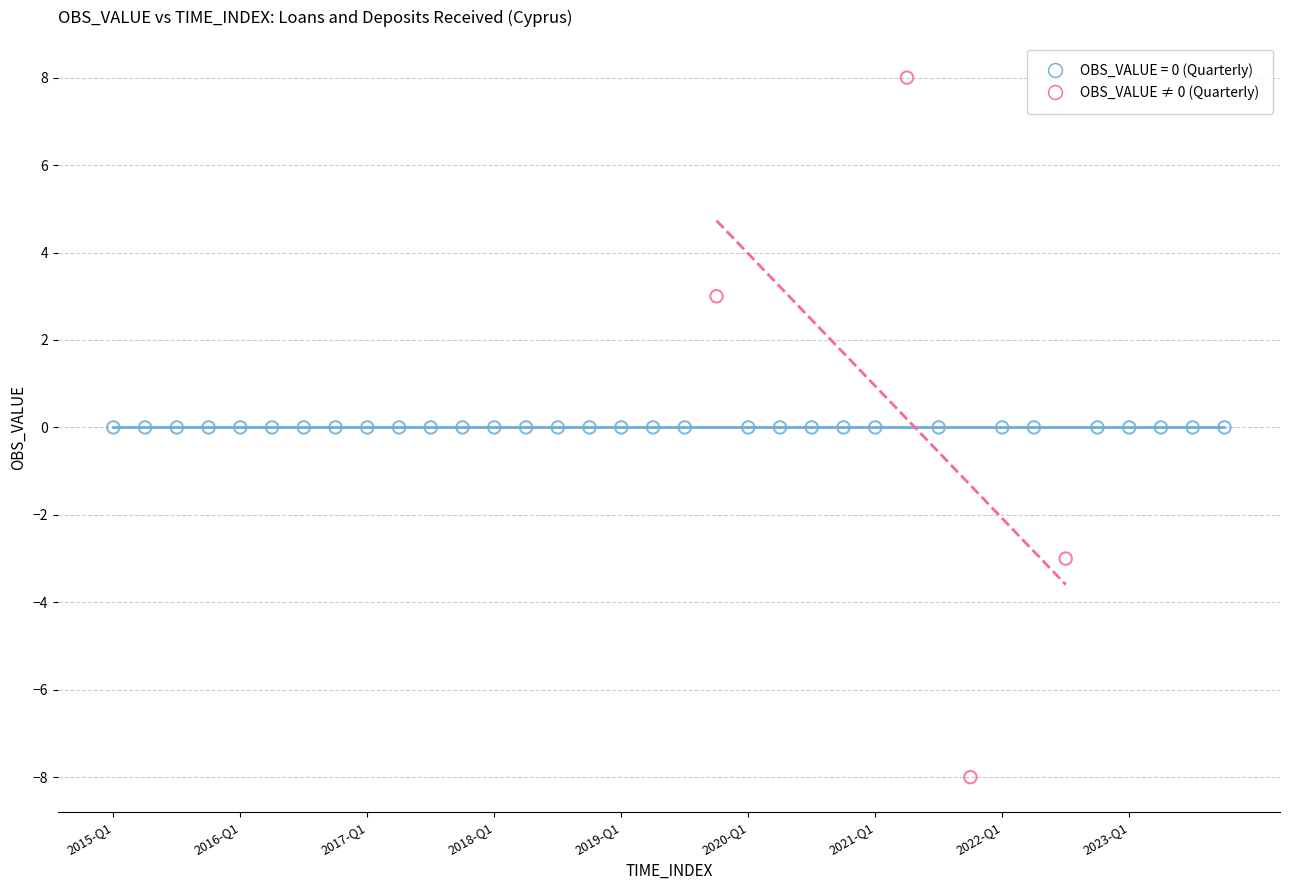

Which series contains the highest Y value?

OBS_VALUE ≠ 0 (Quarterly)